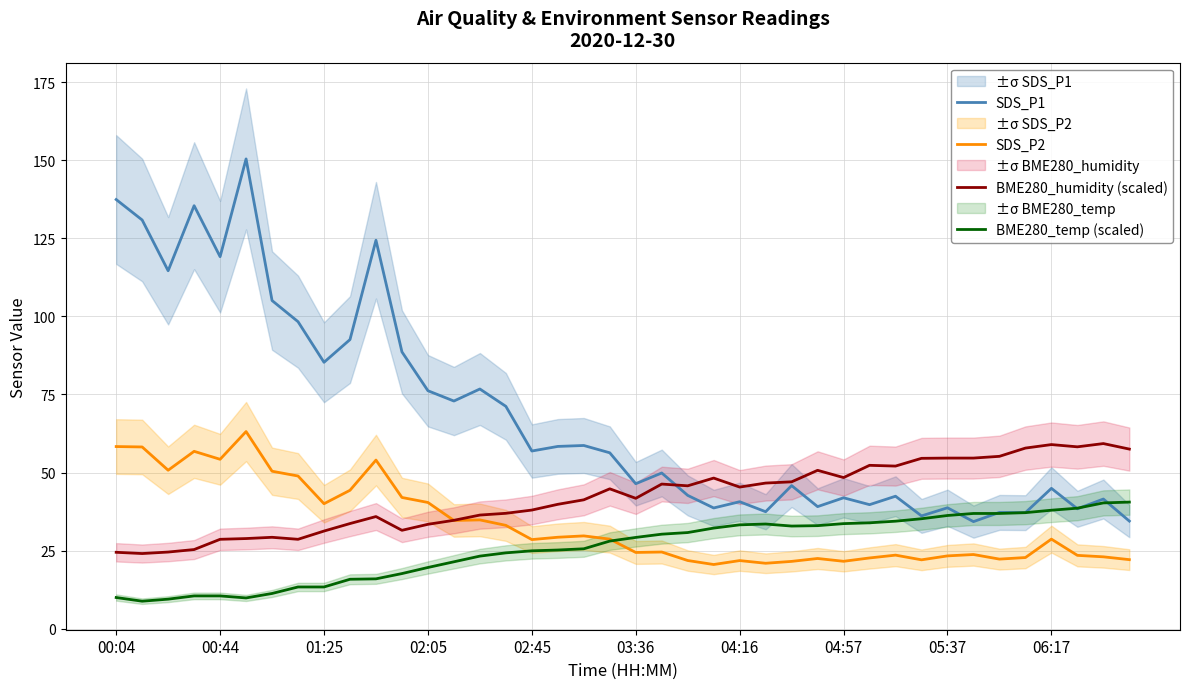

Is it true that BME280_humidity (scaled) equals 15.8 at 14?

False